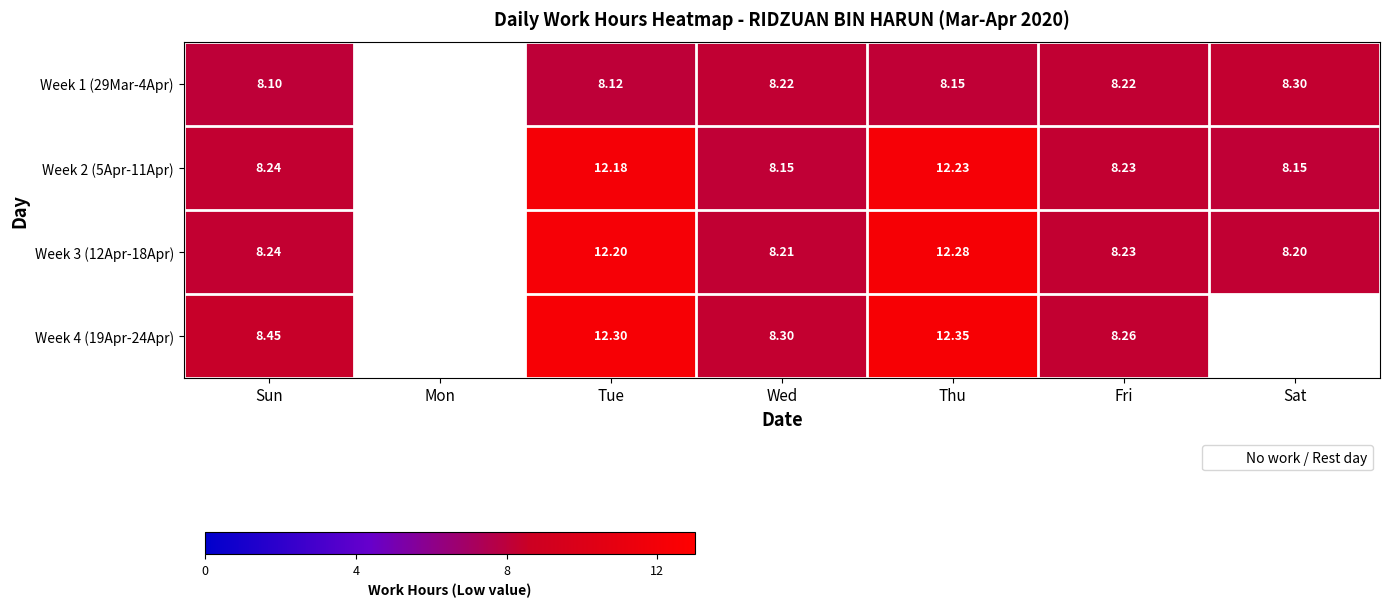

Between Sat and Tue, which is larger?

Sat